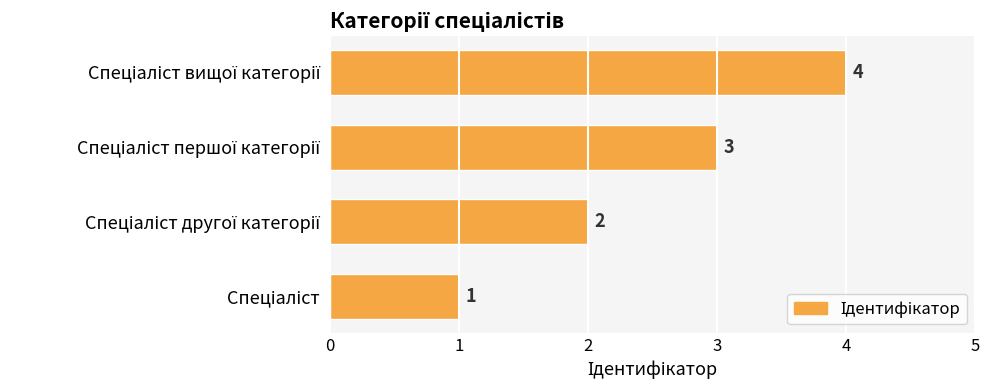

What is the maximum value shown in the chart?

4